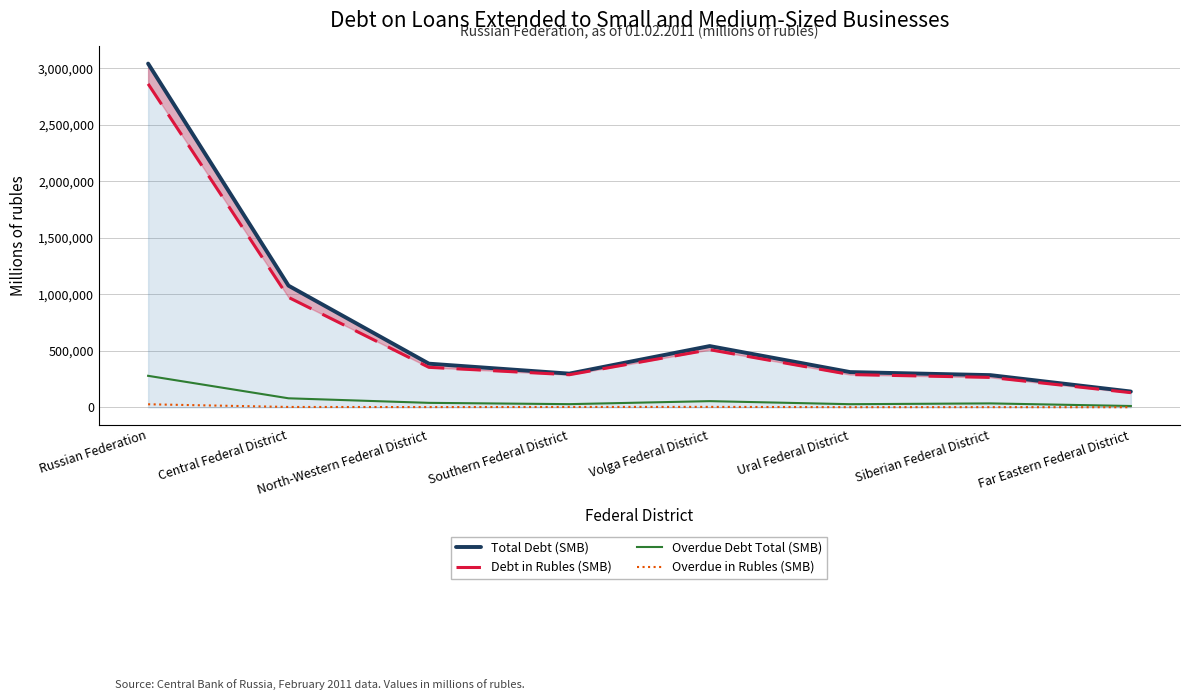

How many data points in Overdue Debt Total (SMB) are above 39868?

3